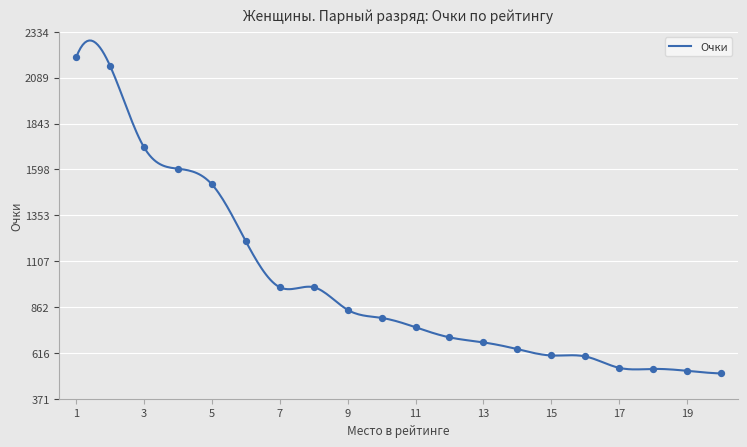

What is the change in value from 6 to 10?

-409